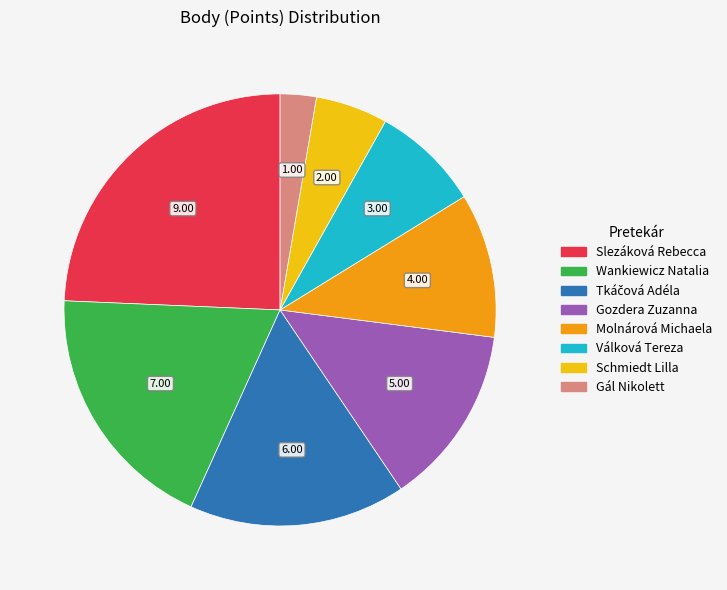

Which has a higher value, Slezáková Rebecca or Válková Tereza?

Slezáková Rebecca